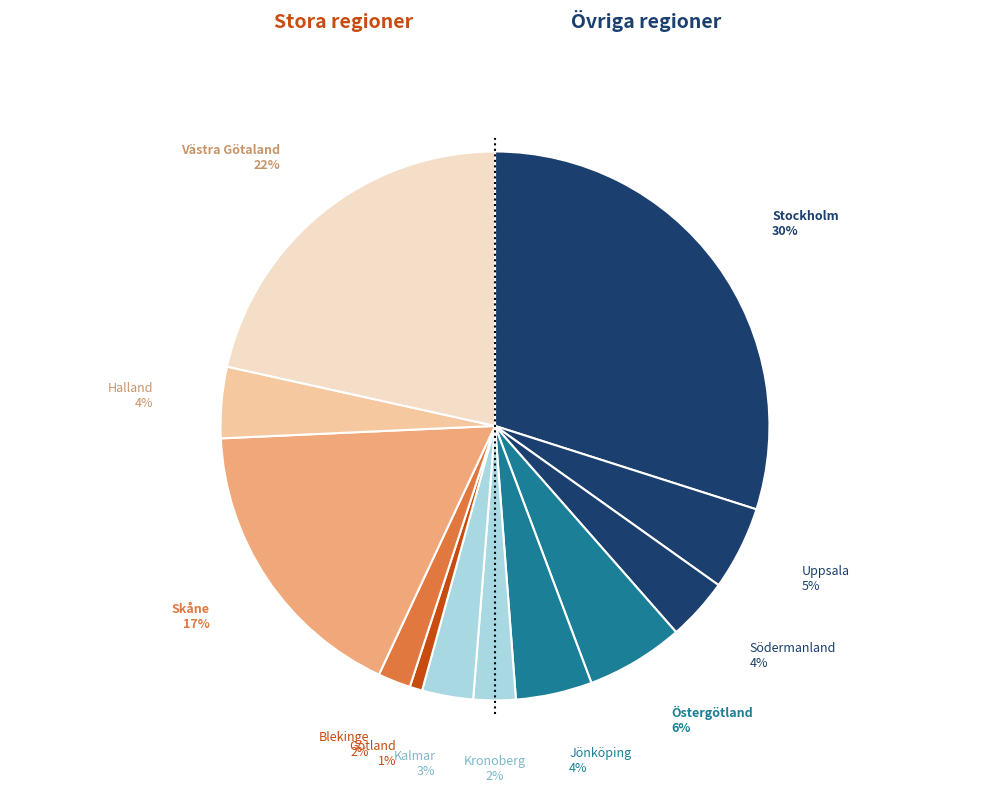

How many segments does this pie chart have?

12